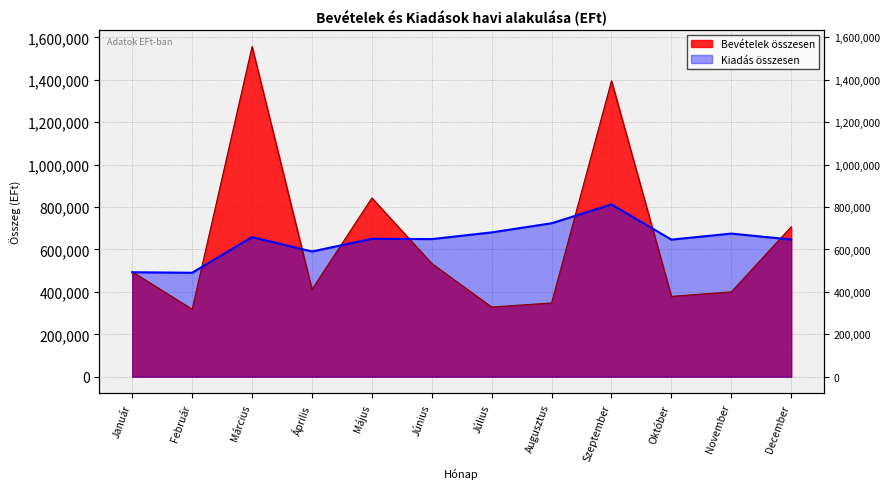

Count the number of categories in the chart.

12